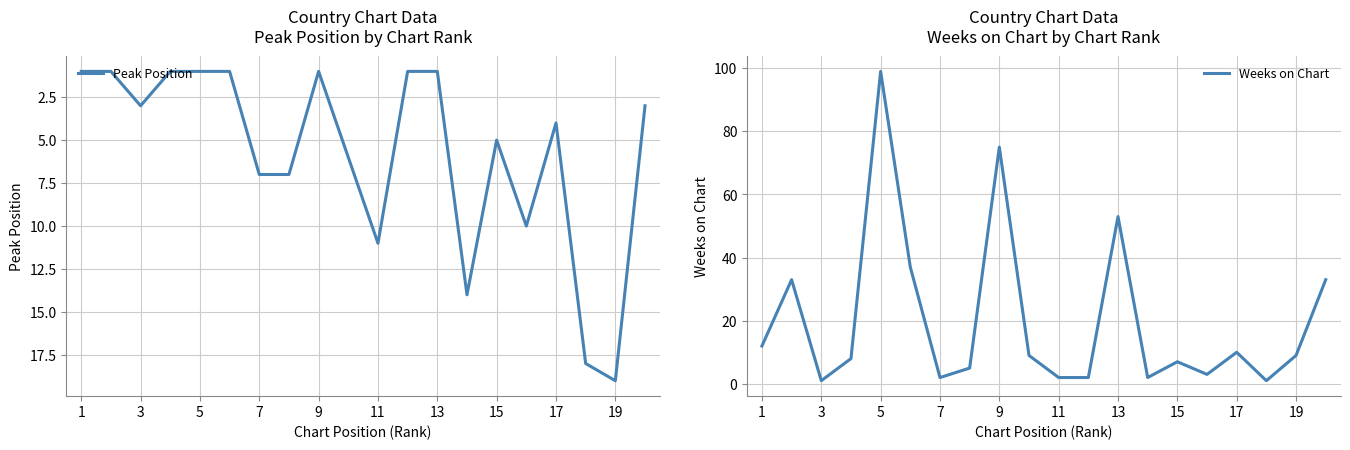

At how many categories does at least one series exceed 65?

2